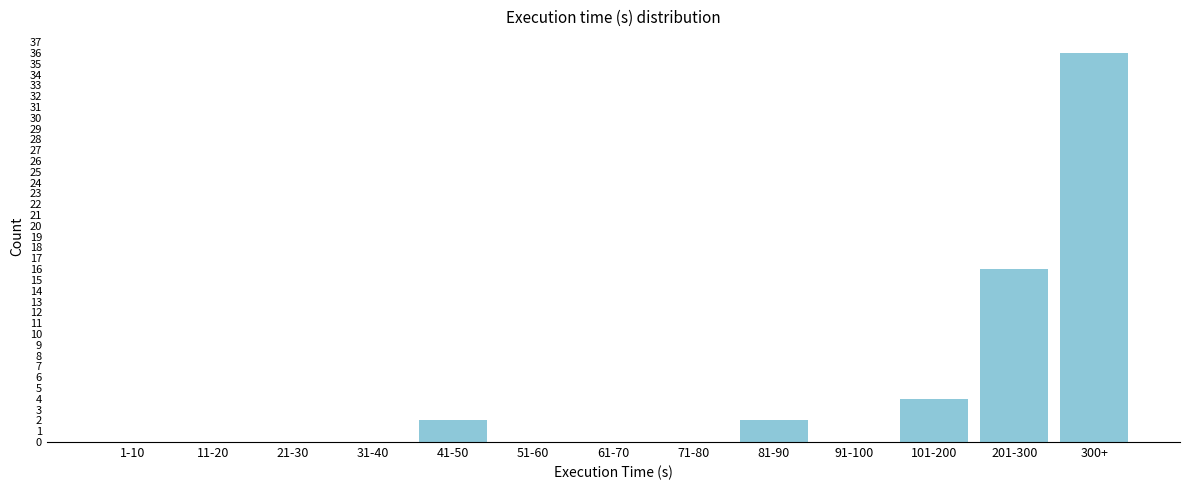

Reading right to left, extract all data points from this chart.

300+=36	201-300=16	101-200=4	91-100=0	81-90=2	71-80=0	61-70=0	51-60=0	41-50=2	31-40=0	21-30=0	11-20=0	1-10=0